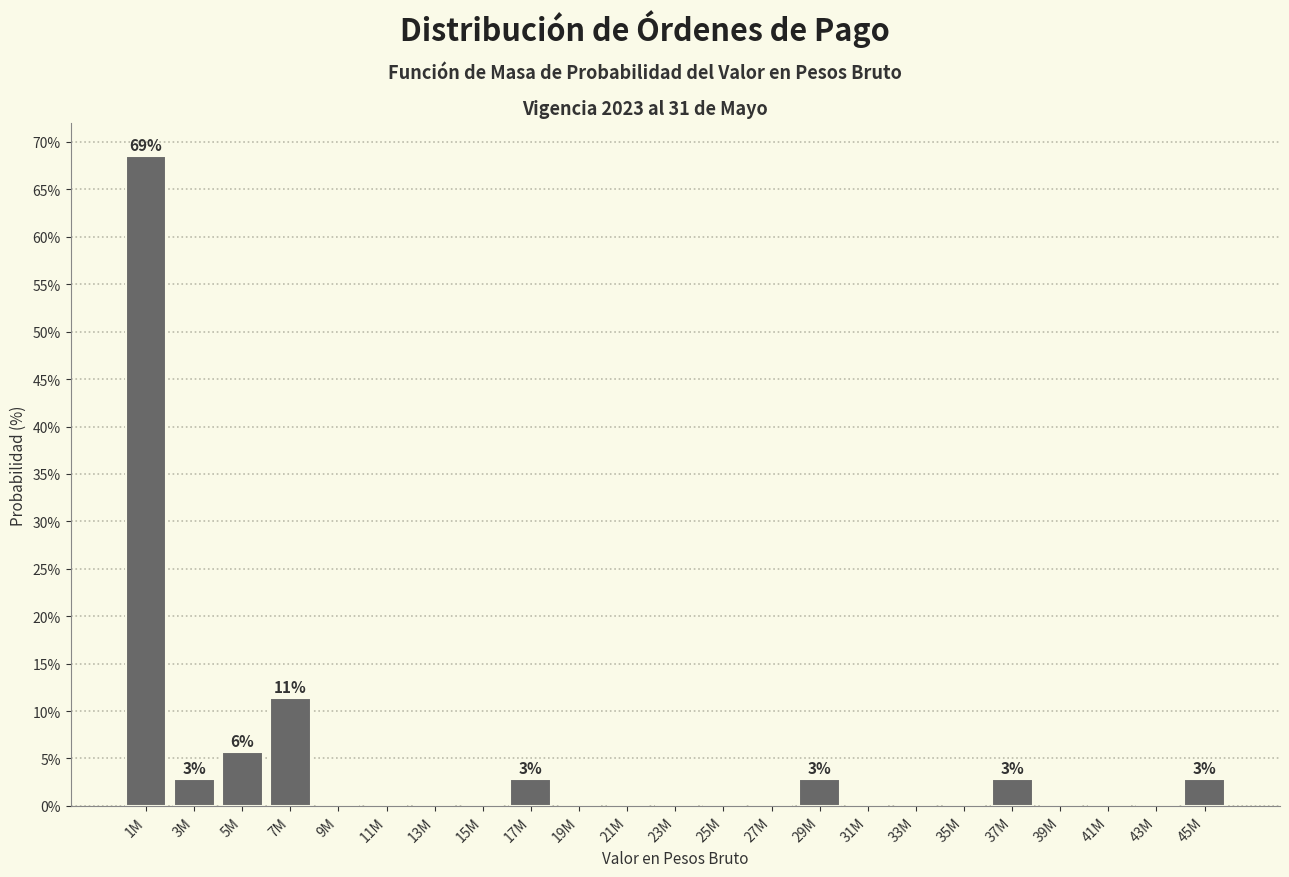

Reading left to right, extract all data points from this chart.

1M=68.6	3M=2.9	5M=5.7	7M=11.4	9M=0.0	11M=0.0	13M=0.0	15M=0.0	17M=2.9	19M=0.0	21M=0.0	23M=0.0	25M=0.0	27M=0.0	29M=2.9	31M=0.0	33M=0.0	35M=0.0	37M=2.9	39M=0.0	41M=0.0	43M=0.0	45M=2.9